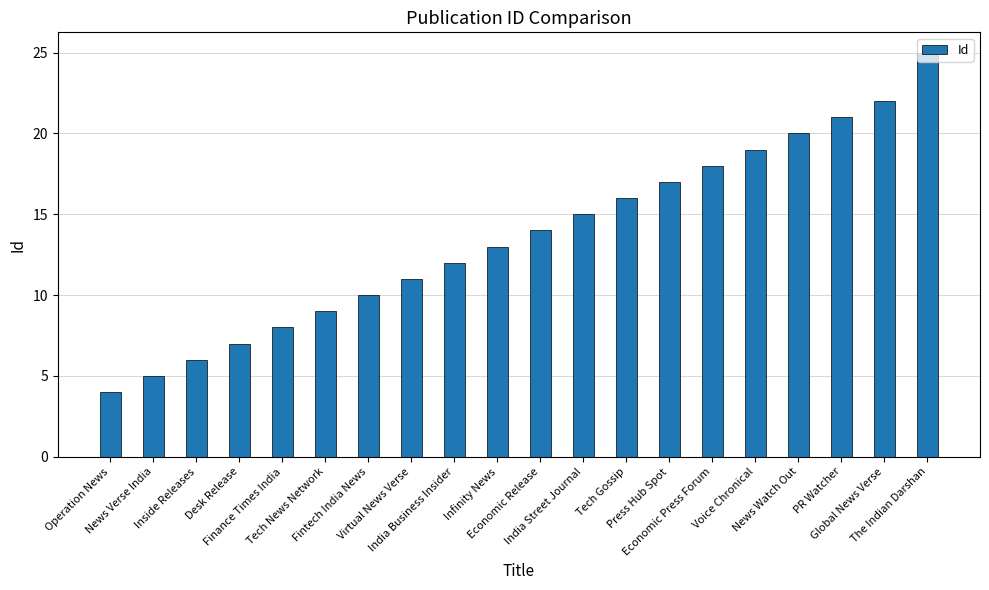

What is the difference between the maximum and minimum values?

21